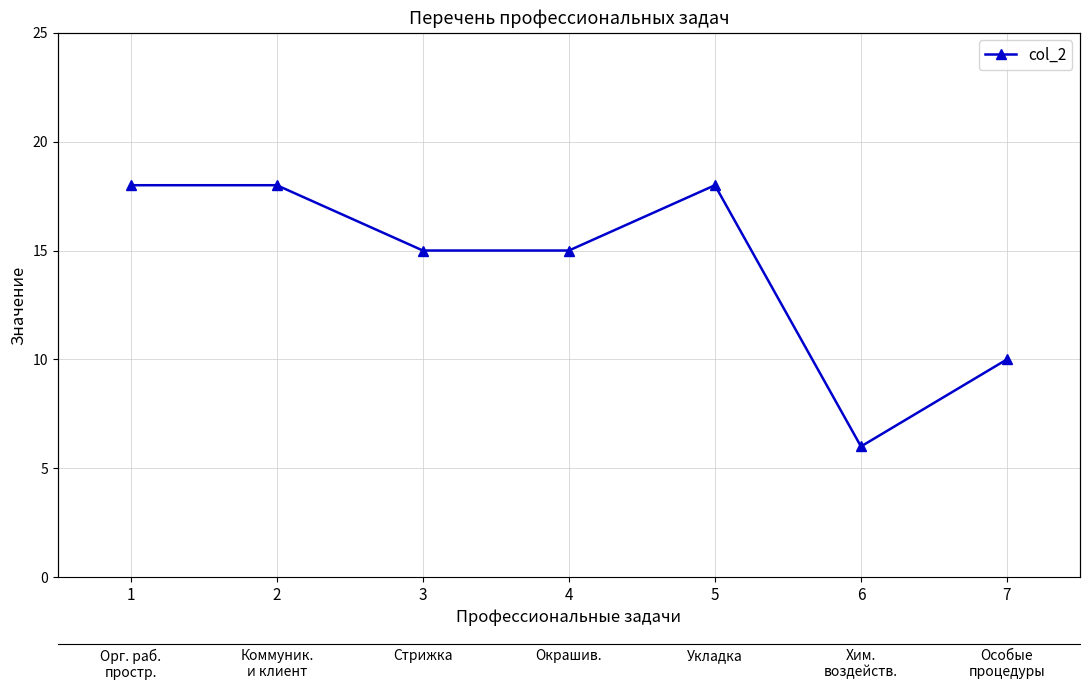

How many points are lower than both their immediate neighbors (excluding endpoints)?

1